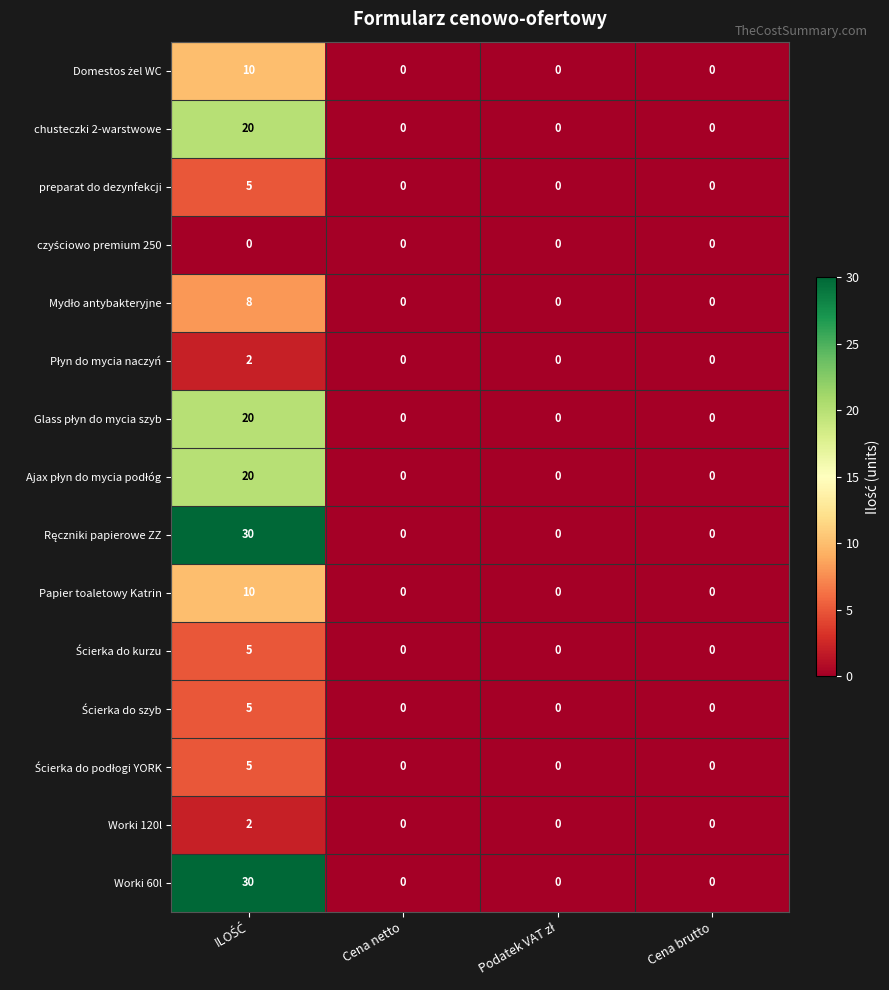

What is the maximum value shown in the chart?

30